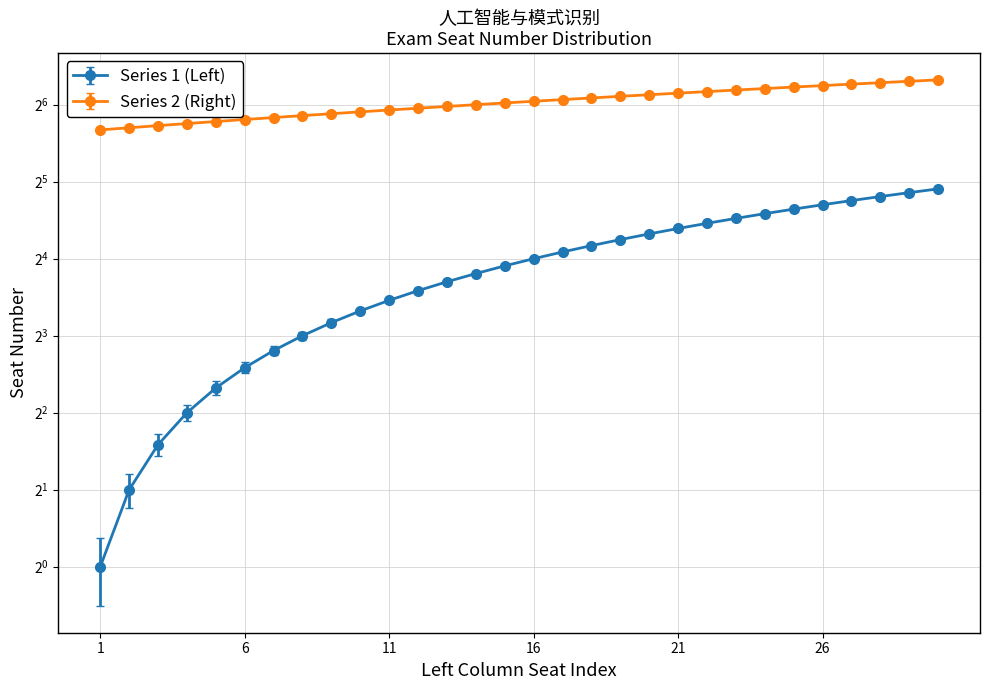

True or false: Series 2 (Right) has more than 0 interior local peaks.

False